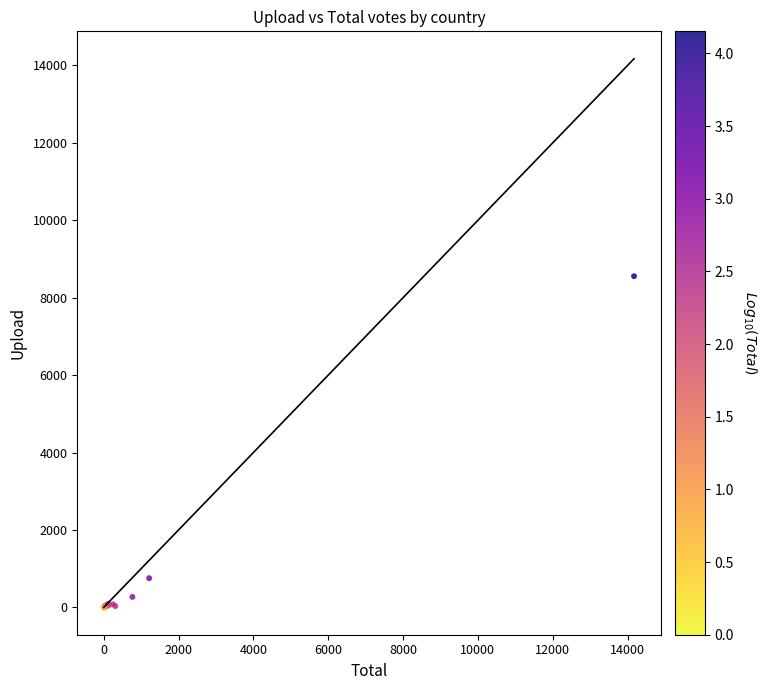

What Y value in the scatter plot is closest to 4278?

753